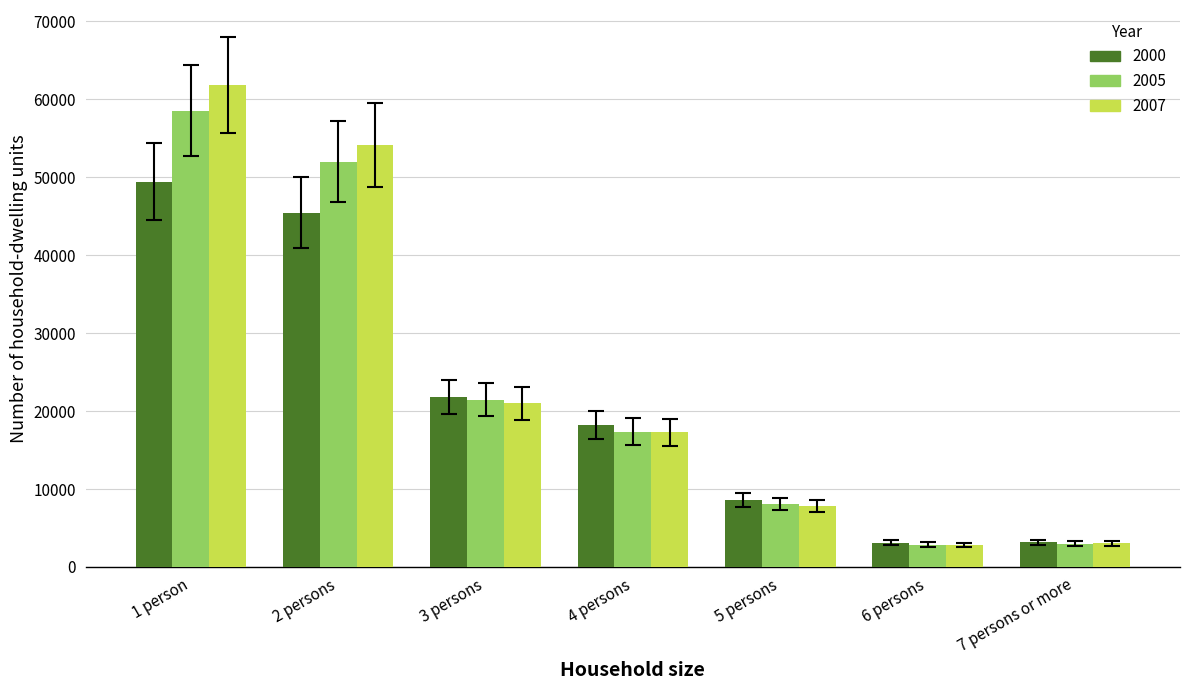

Which series changed the most between 1 person and 4 persons?

2007